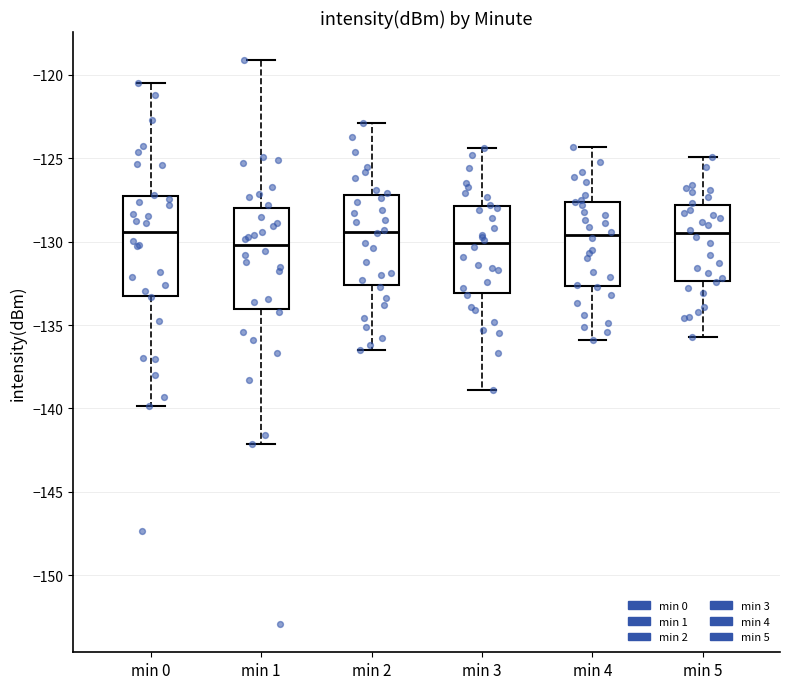

Reading left to right, transcribe this box plot: for each box, give where its median line is, the range the box spans, and where its two whiskers end, as read against the y-axis. The values are not printed on the chart, so give them approximately, as read against the axis.

min 0: median -129.5, box -133.0 to -127.5, whiskers -140.0 to -120.5
min 1: median -130.0, box -134.0 to -128.0, whiskers -142.0 to -119.0
min 2: median -129.5, box -132.5 to -127.0, whiskers -136.5 to -123.0
min 3: median -130.0, box -133.0 to -128.0, whiskers -139.0 to -124.5
min 4: median -129.5, box -132.5 to -127.5, whiskers -136.0 to -124.5
min 5: median -129.5, box -132.5 to -128.0, whiskers -135.5 to -125.0